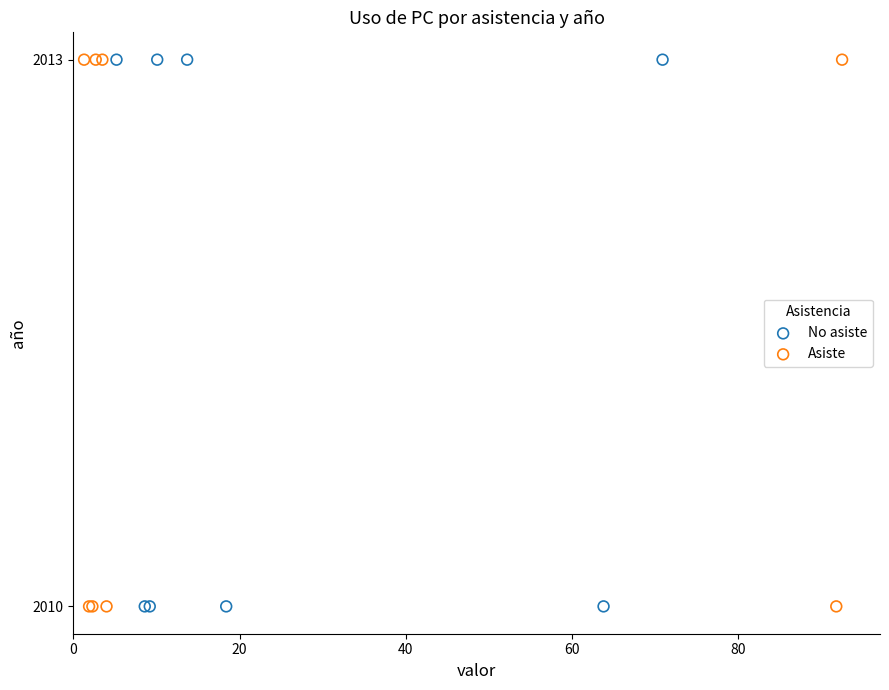

What are all the series names shown in the legend?

No asiste, Asiste